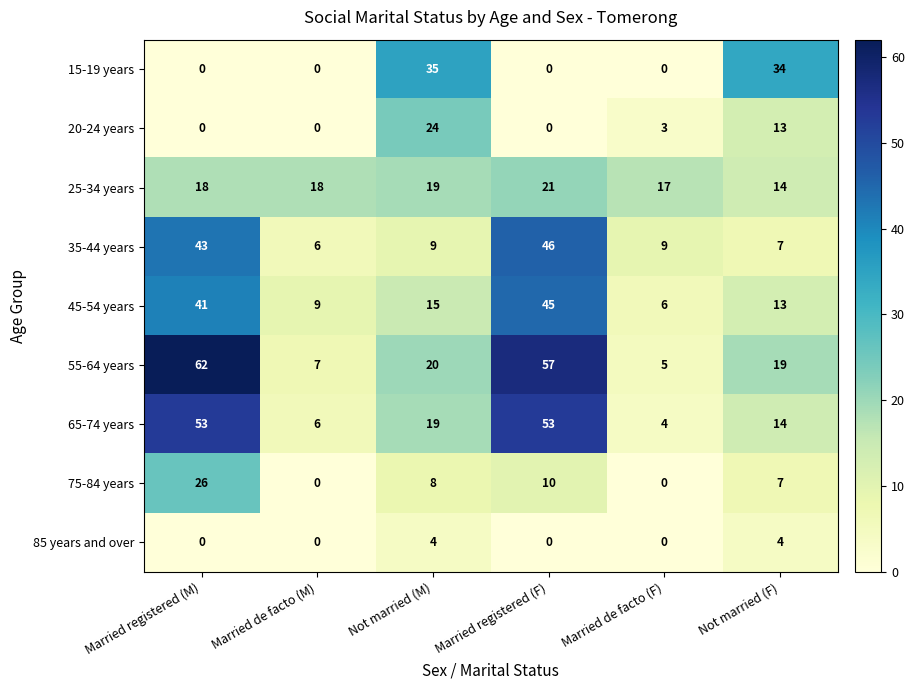

Which series has the largest range (max minus min)?

55-64 years